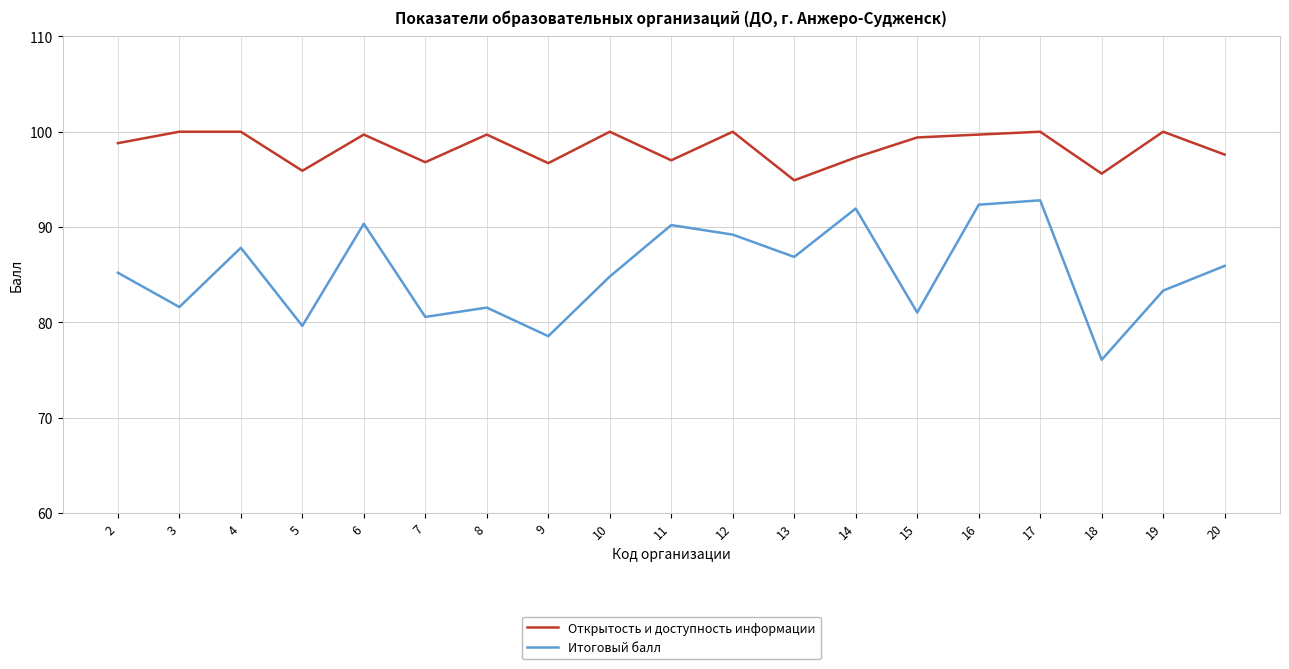

Is the value of Открытость и доступность информации at 2 greater than the value of Итоговый балл at 7?

Yes